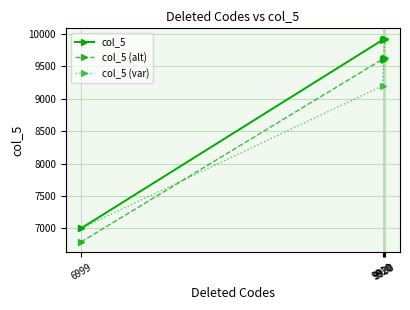

True or false: col_5 (alt) and col_5 (var) cross at least once.

True